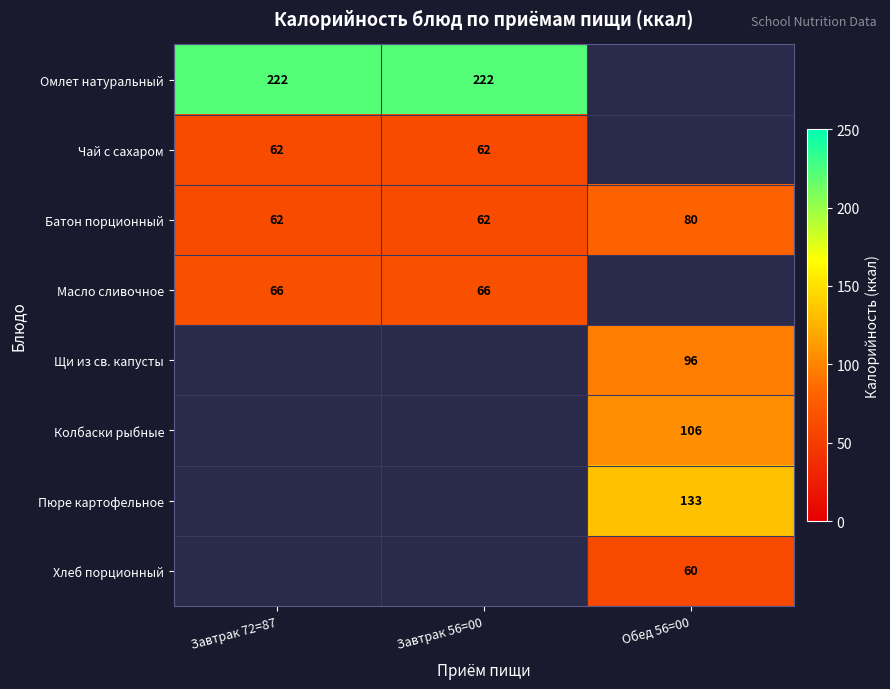

The Батон порционный series shows 80 at Обед 56=00. True or false?

True